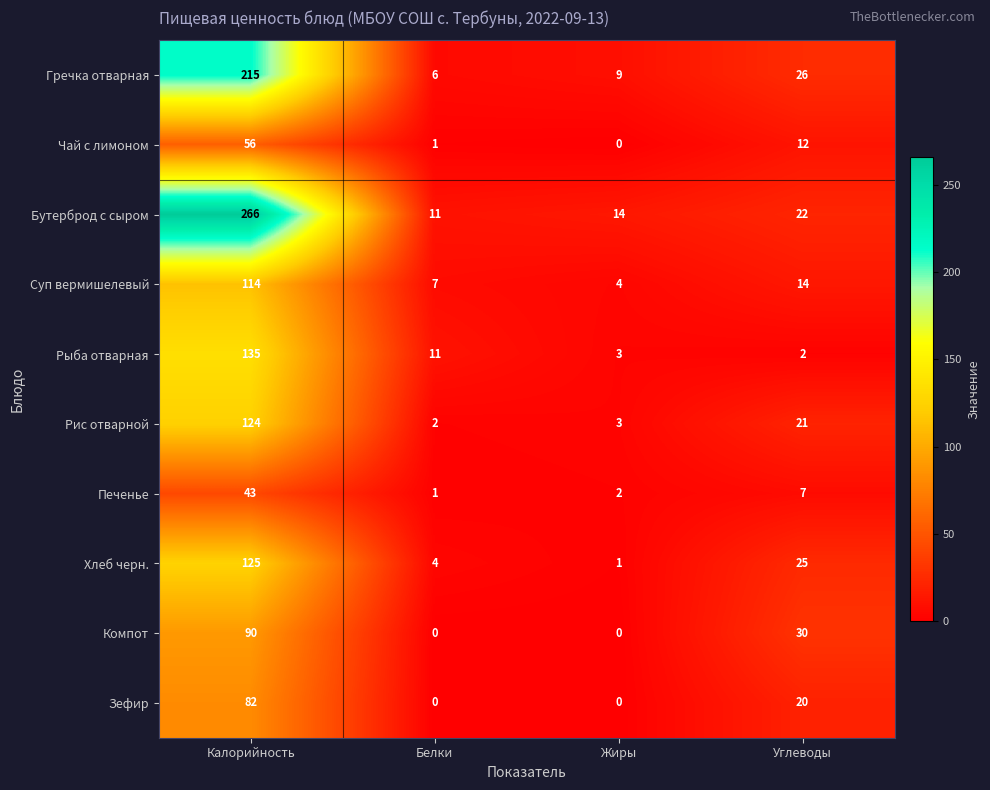

The value of Суп вермишелевый at Углеводы is 14. True or false?

True